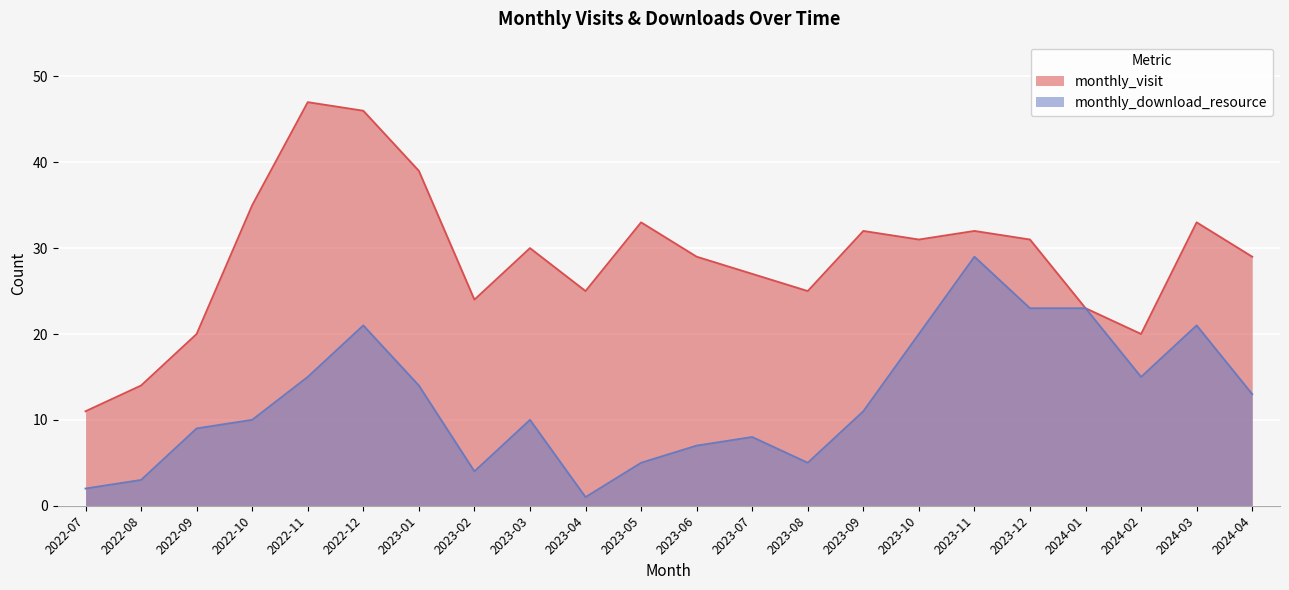

What is the difference between the monthly_download_resource values at 2022-10 and 2022-11?

5